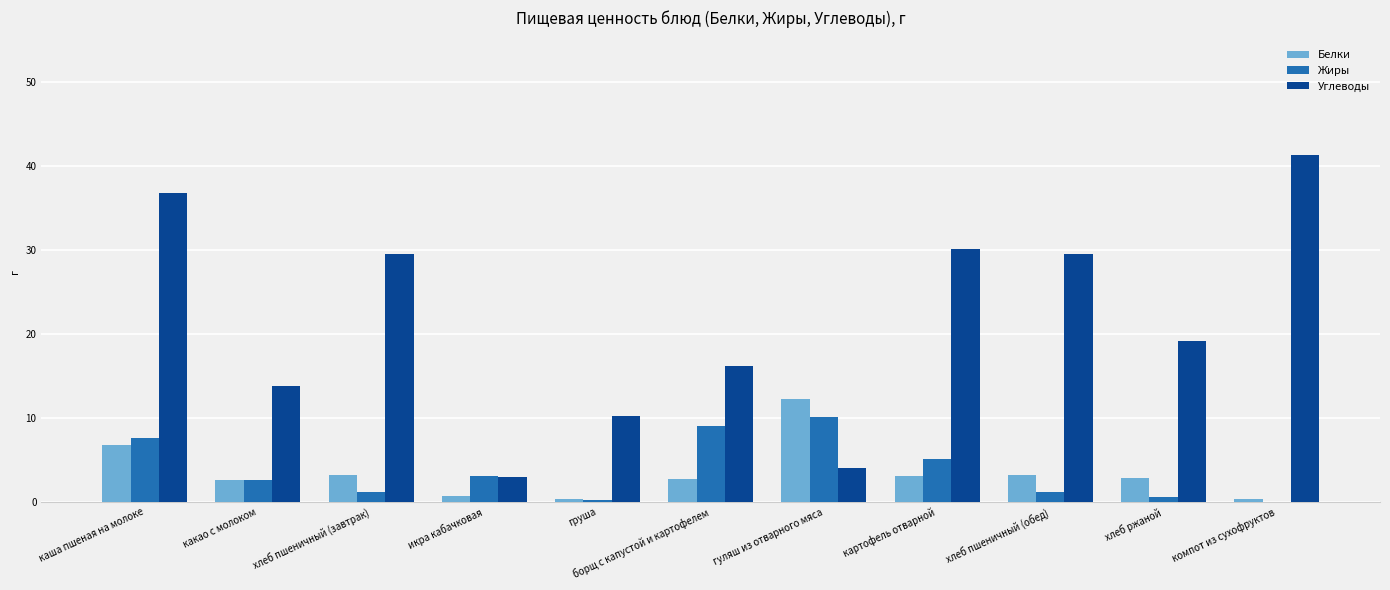

The Углеводы series shows 27.6 at борщ с капустой и картофелем. True or false?

False